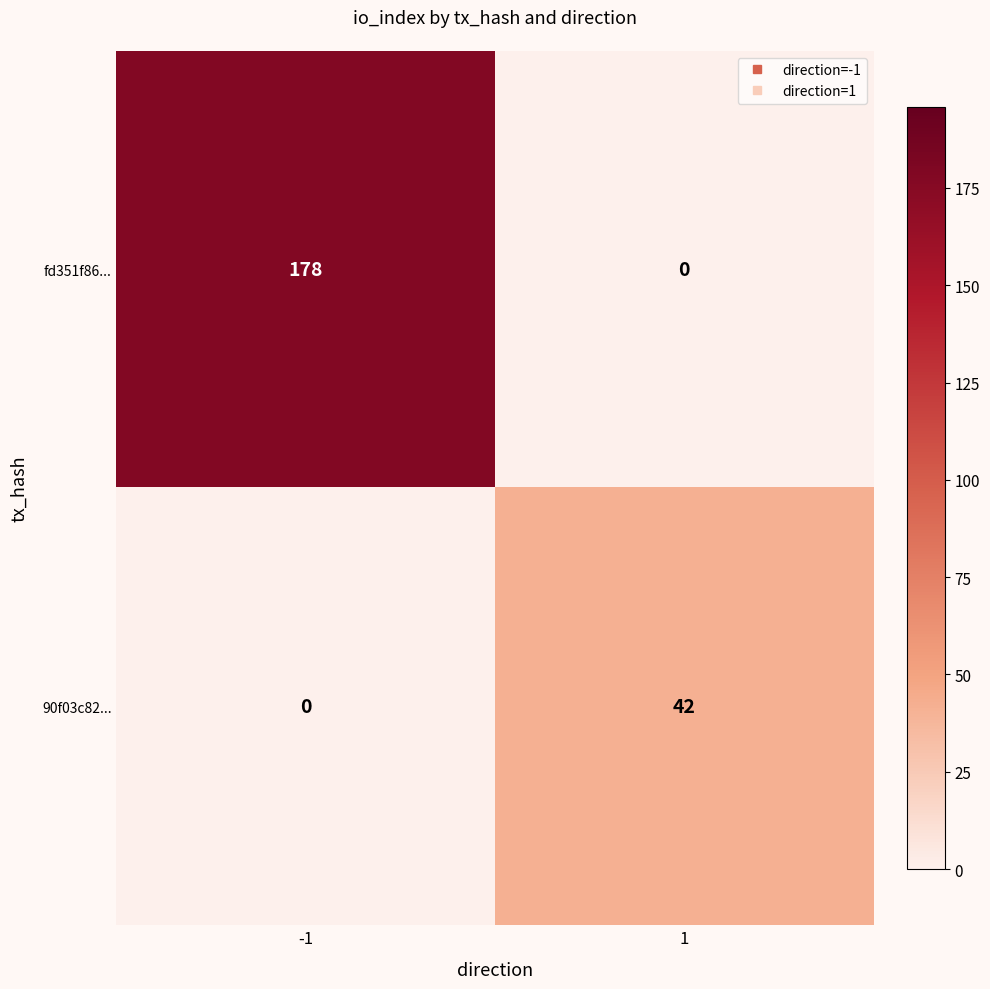

Reading right to left, extract all data points from this chart.

fd351f86...: 1=0	-1=178
90f03c82...: 1=42	-1=0